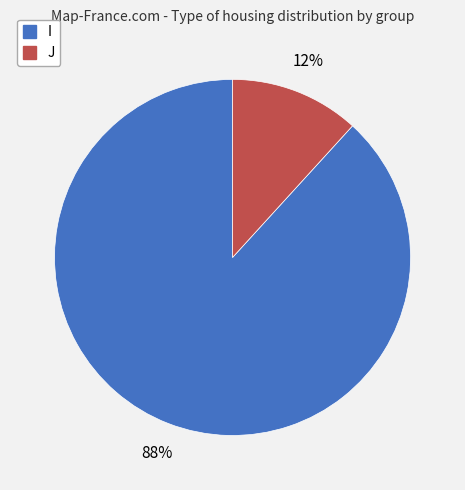

Do I and J together represent more than half of the pie?

Yes